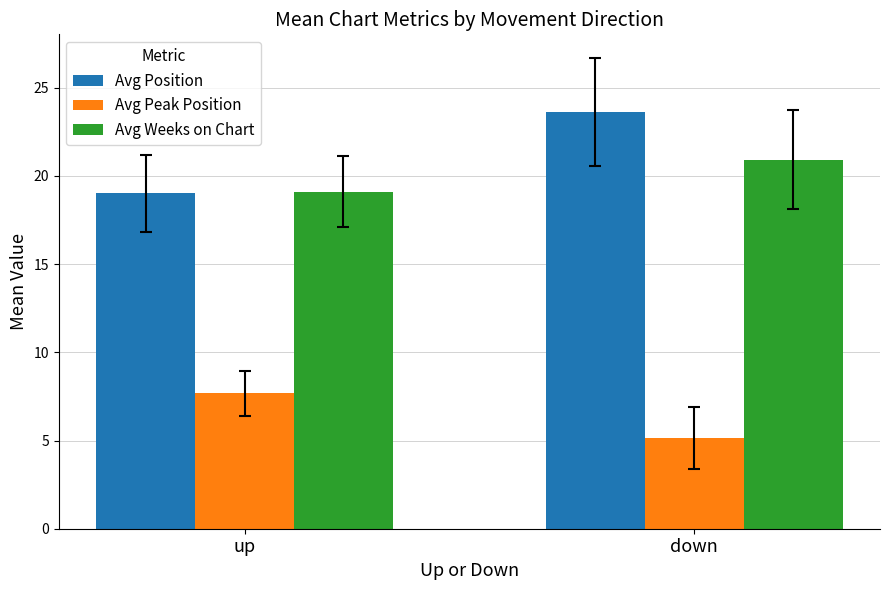

Reading left to right, extract all data points from this chart.

Avg Position: 19.0	23.6
Avg Peak Position: 7.7	5.2
Avg Weeks on Chart: 19.1	20.9